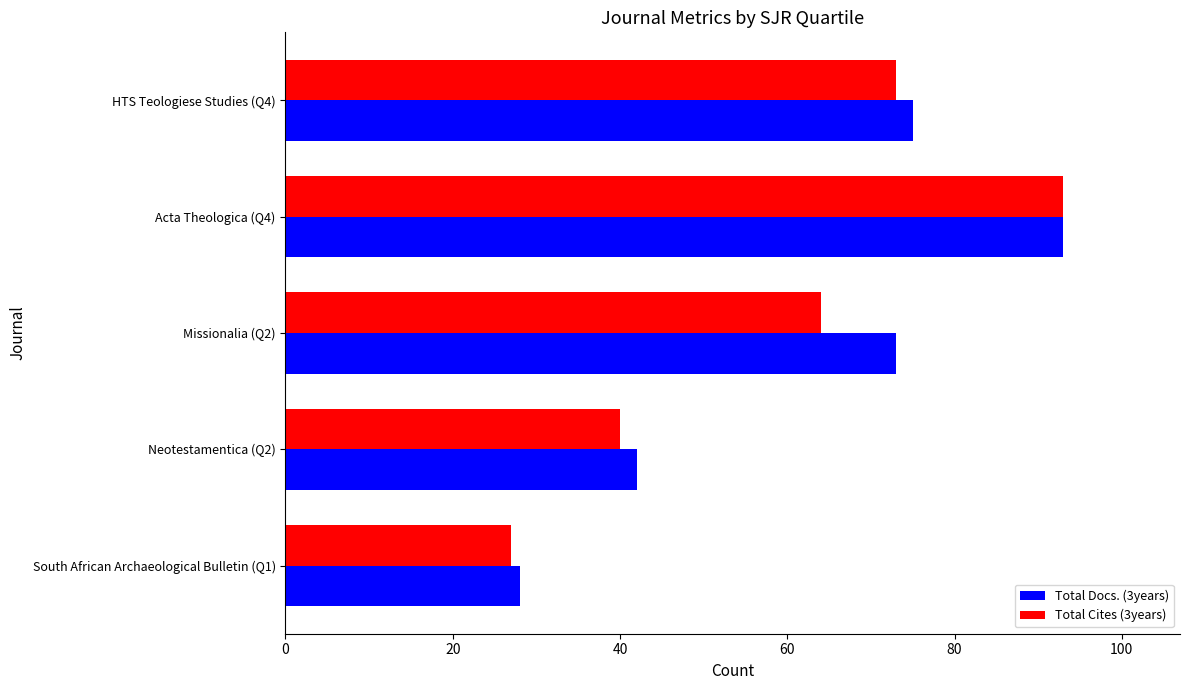

Between South African Archaeological Bulletin (Q1) and Missionalia (Q2), which series saw the biggest shift?

Total Docs. (3years)